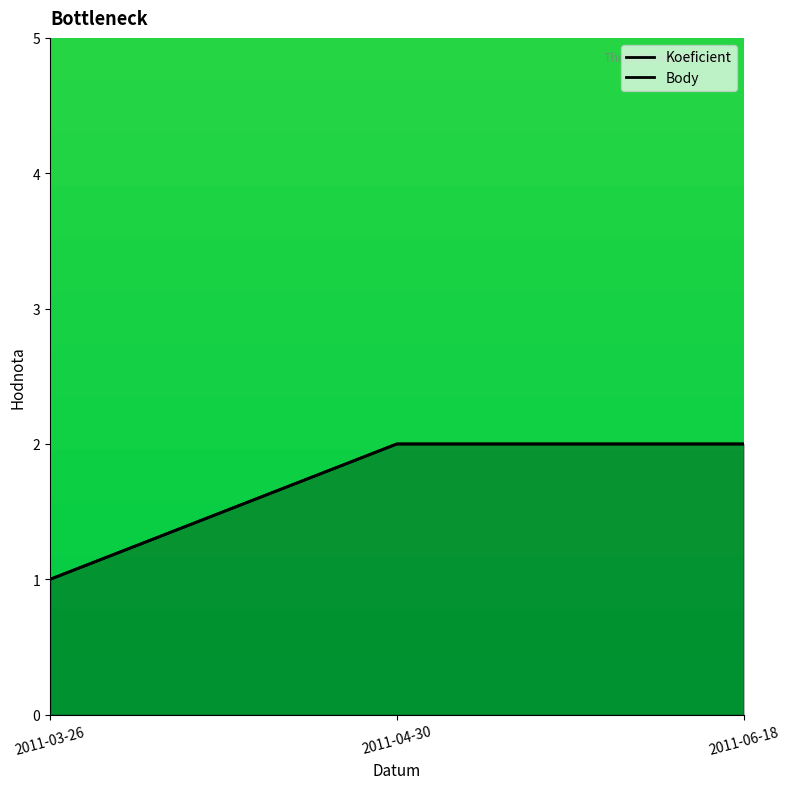

What is the average value of the Koeficient series?

2